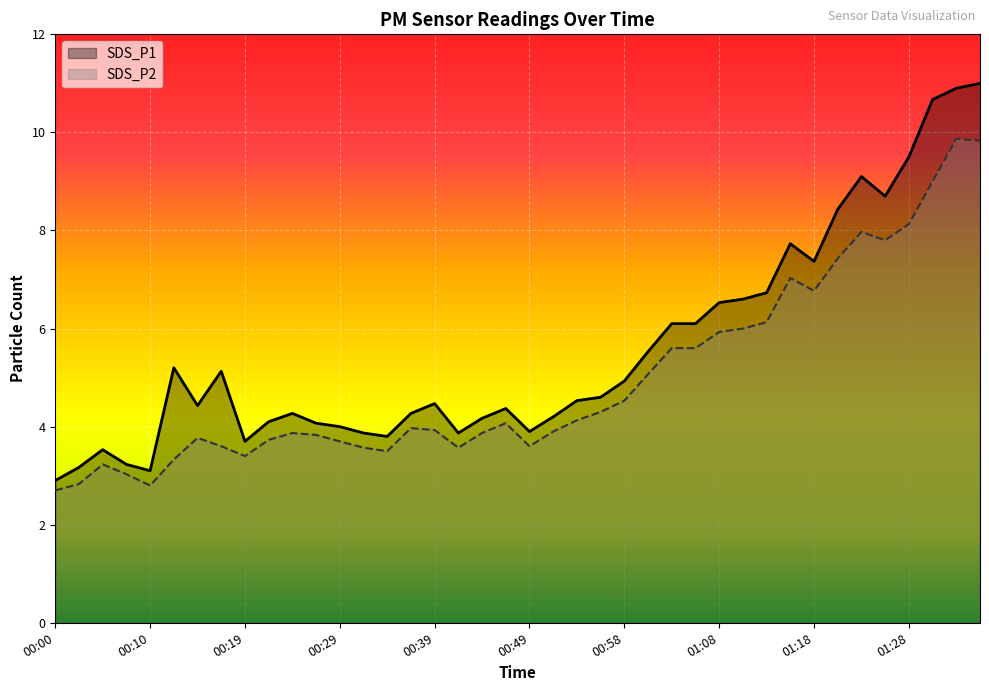

True or false: SDS_P1 has a value of 1.5 at 00:19.

False